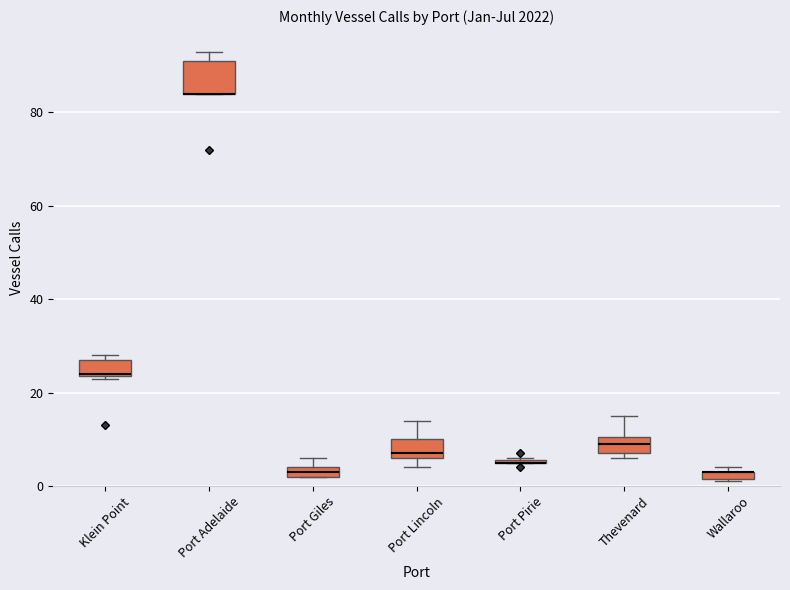

Where is the upper edge of the box for Klein Point on the y-axis? The values are not printed on the chart, so give them approximately, as read against the axis.

28